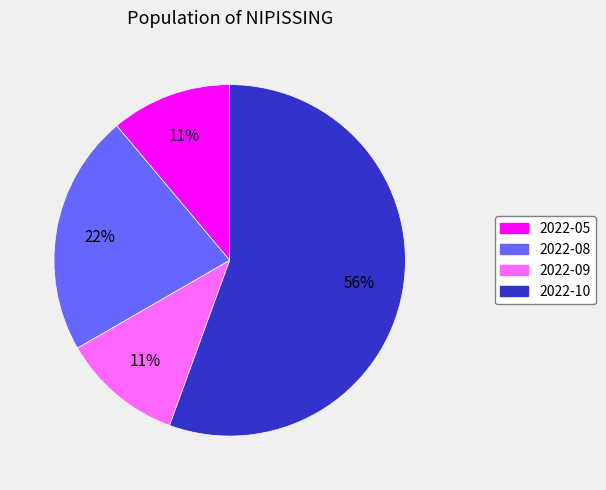

To the nearest percent, what portion does 2022-08 represent?

22%